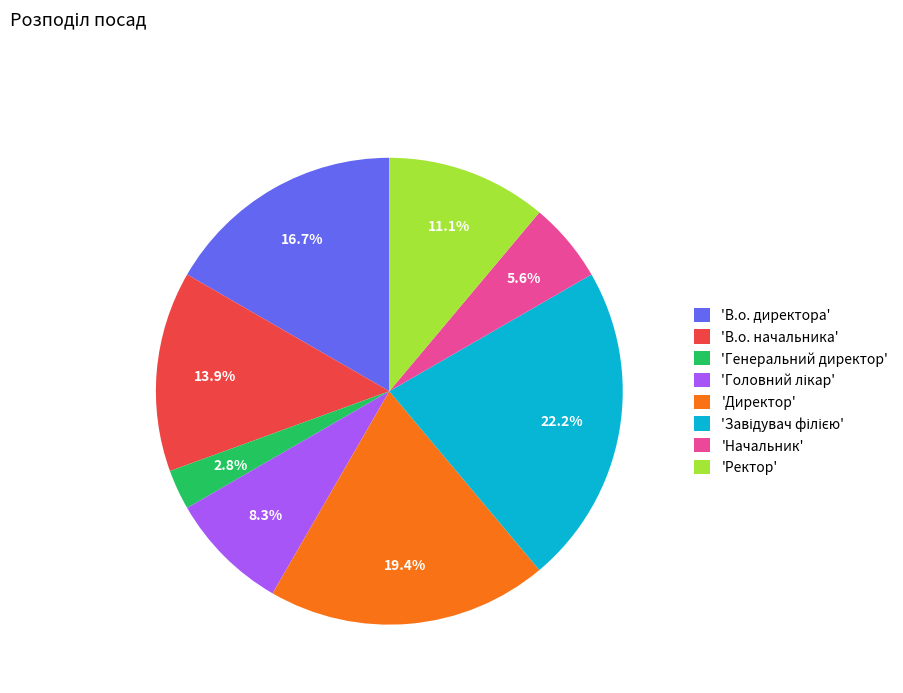

Does any single category account for the majority?

No